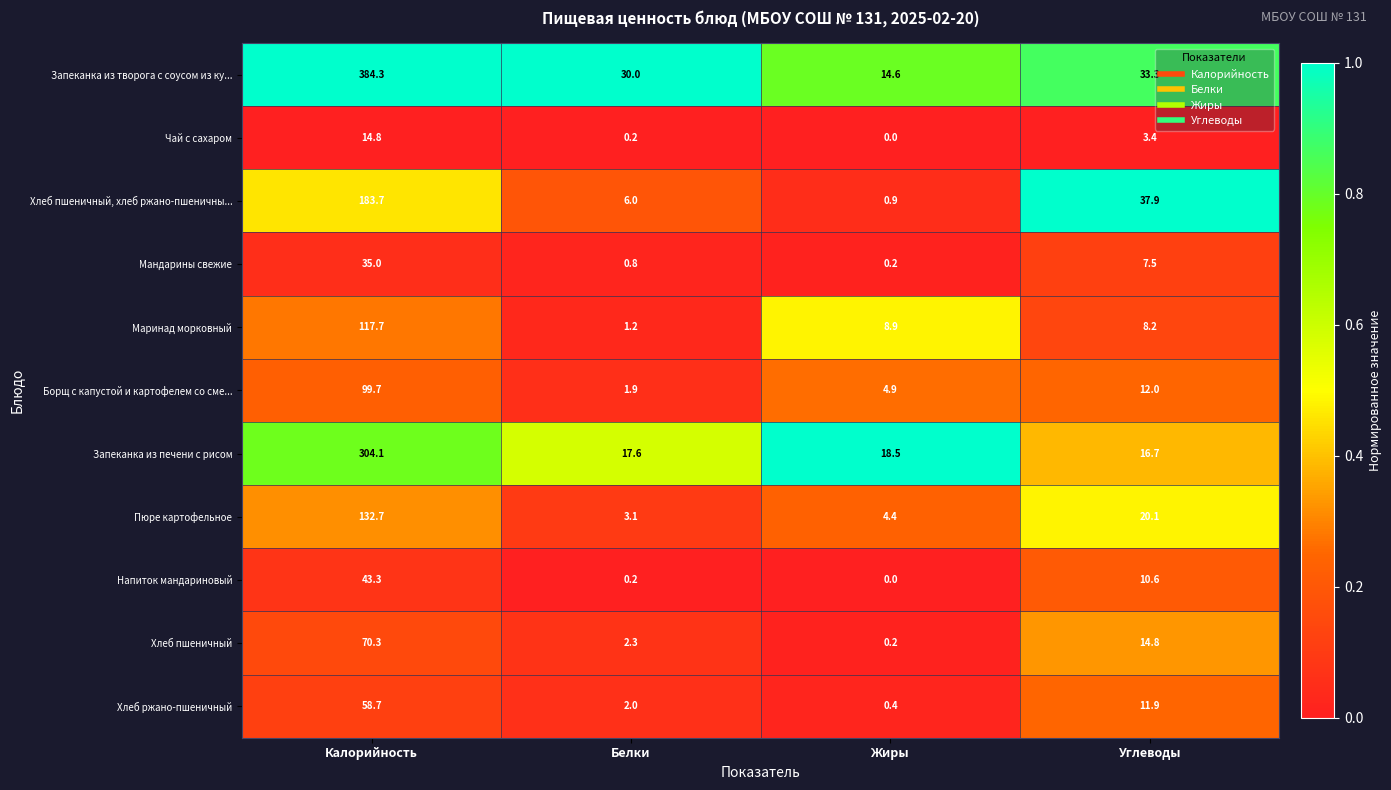

What is the total value across all series at Жиры?

53.0